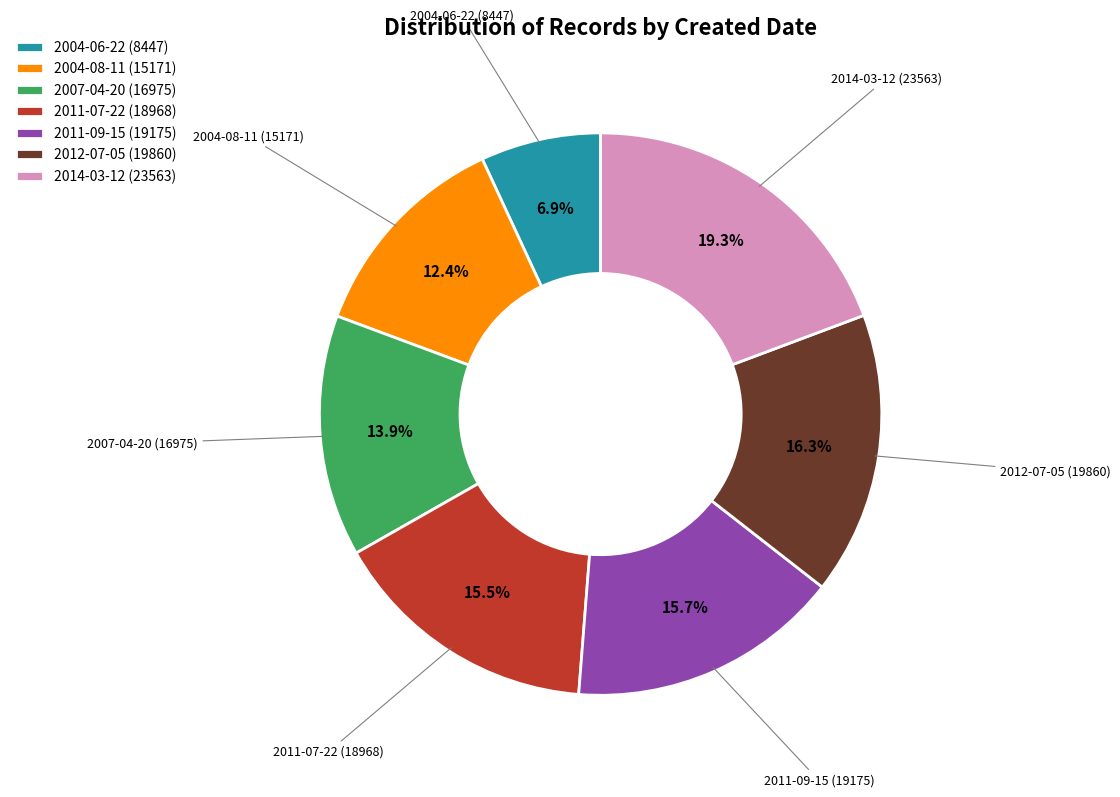

The 2007-04-20 slice represents 14% of the pie. True or false?

True